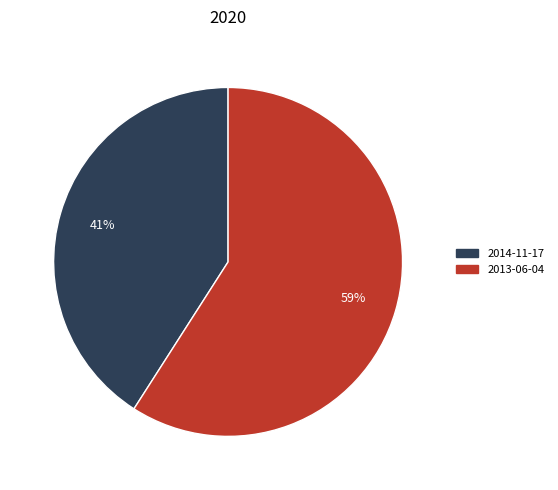

Combined, do 2013-06-04 and 2014-11-17 account for over 50%?

Yes